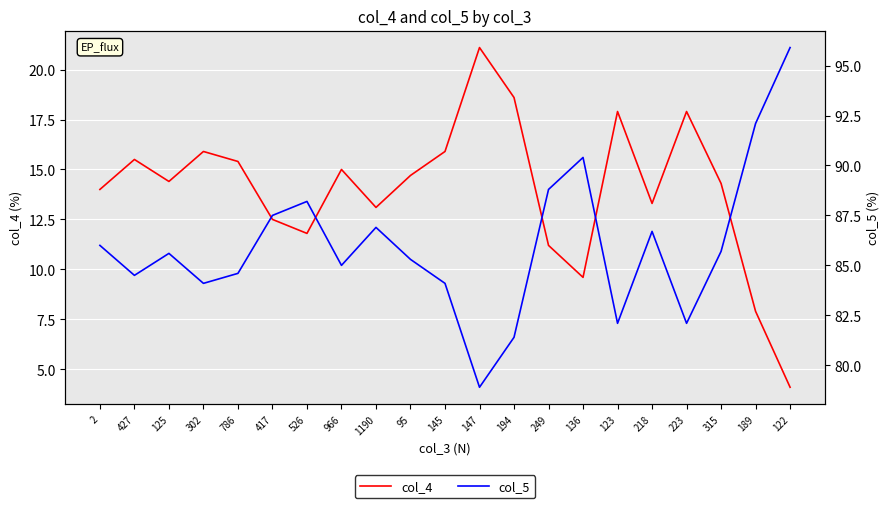

Where is the first local minimum for col_4?

125